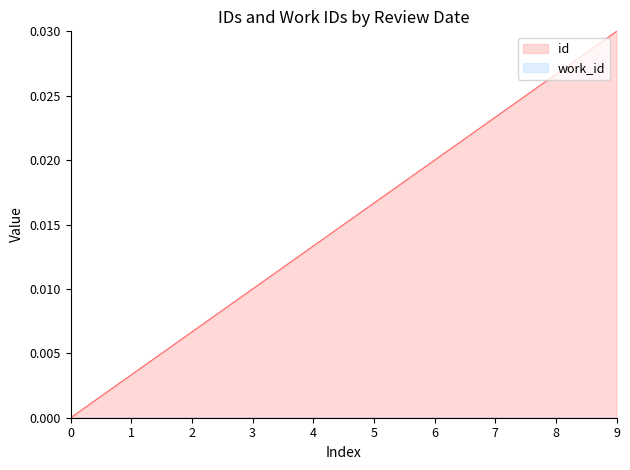

Which series has the largest total across all categories?

id